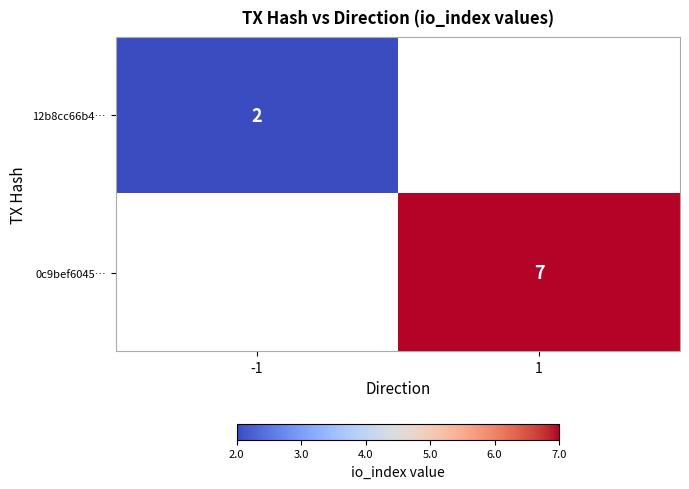

Rank the categories by 0c9bef6045… value from highest to lowest.

-1, 1